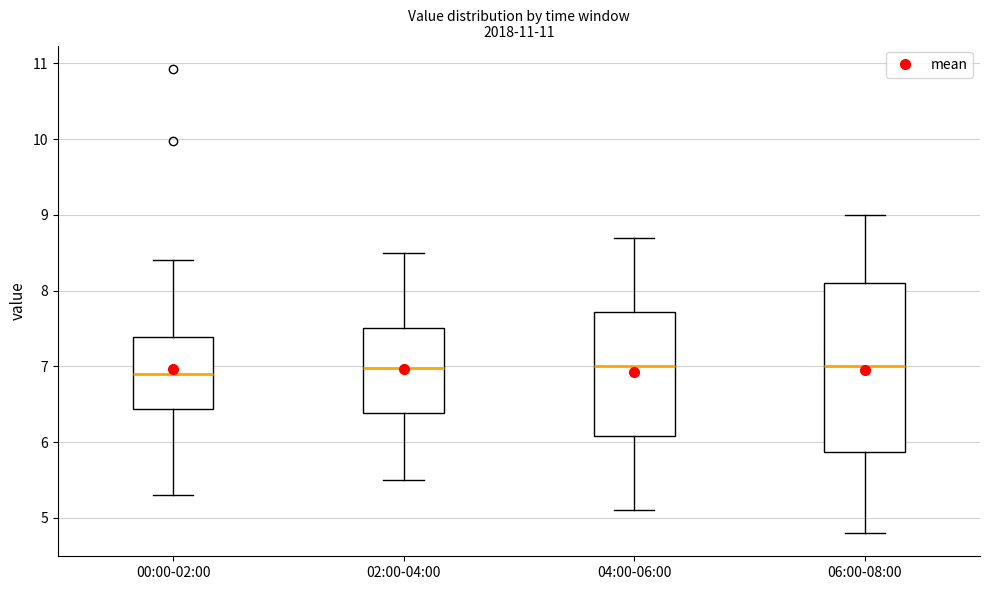

Comparing the boxes themselves (not the whiskers), which one is the tallest?

06:00-08:00